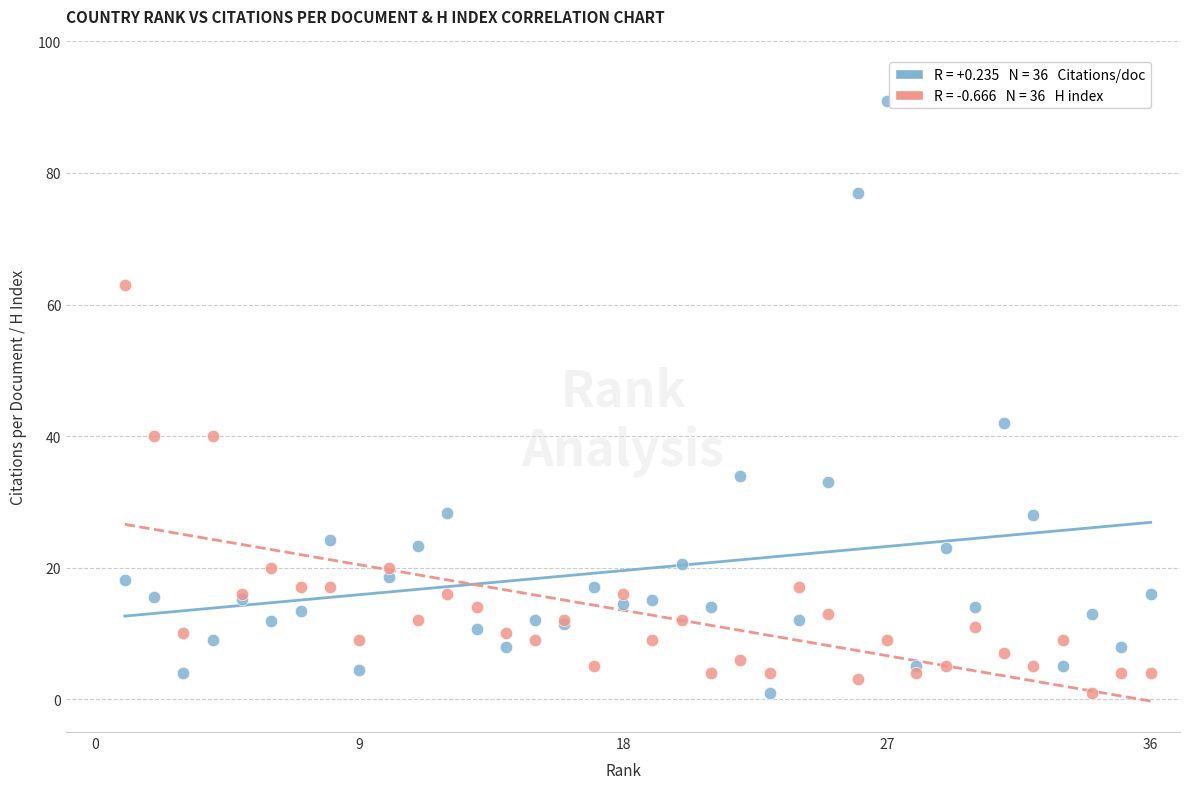

Across all series, what Y value is closest to 46?

42.0